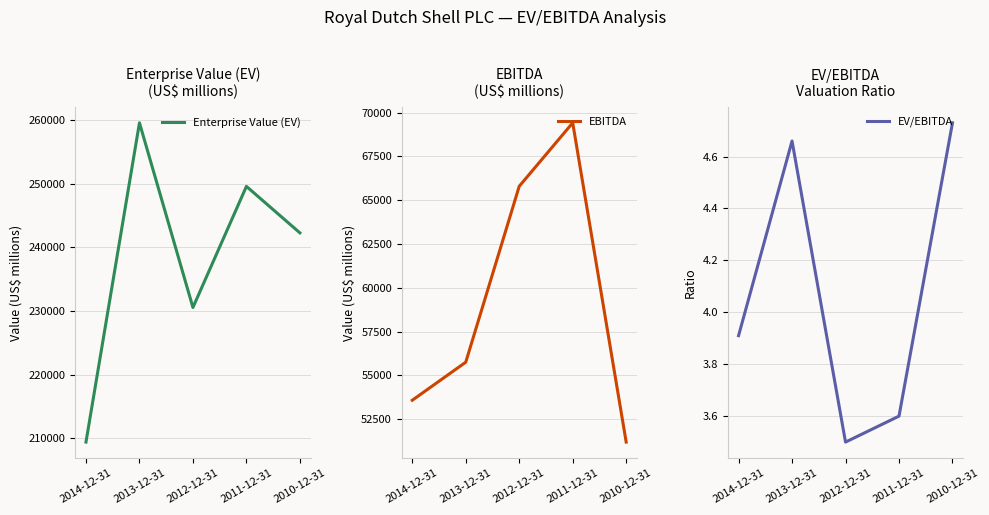

Reading left to right, list all the values displayed in this chart.

Enterprise Value (EV): 2014-12-31=209386.0	2013-12-31=259612.0	2012-12-31=230560.0	2011-12-31=249613.0	2010-12-31=242298.0
EBITDA: 2014-12-31=53578.0	2013-12-31=55751.0	2012-12-31=65798.0	2011-12-31=69423.0	2010-12-31=51188.0
EV/EBITDA: 2014-12-31=3.9	2013-12-31=4.7	2012-12-31=3.5	2011-12-31=3.6	2010-12-31=4.7